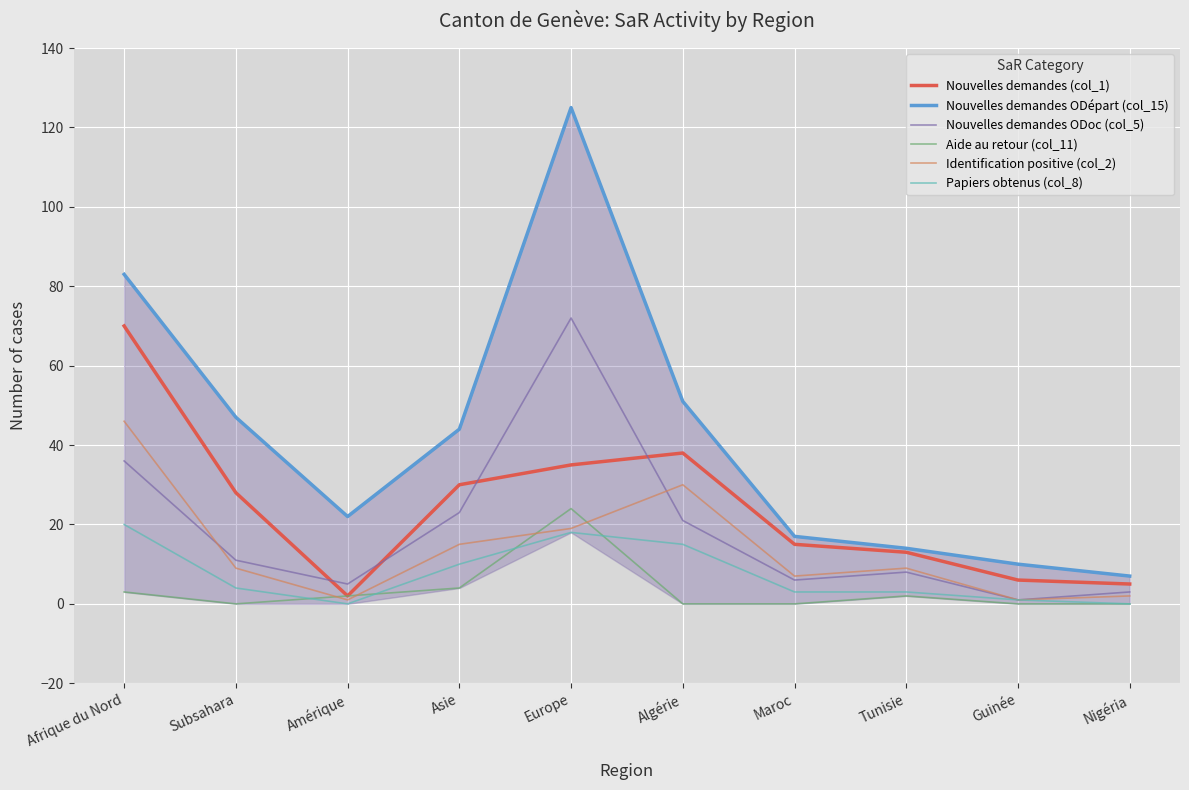

Rank the categories by Nouvelles demandes ODoc (col_5) value from highest to lowest.

Europe, Afrique du Nord, Asie, Algérie, Subsahara, Tunisie, Maroc, Amérique, Nigéria, Guinée